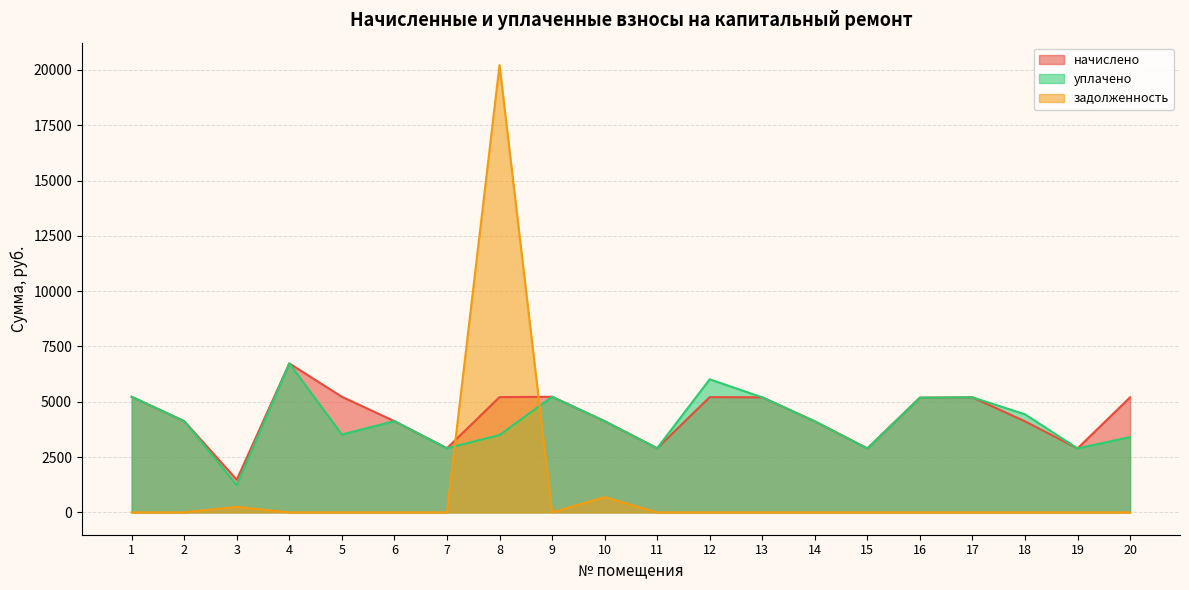

Is the value of уплачено at 8 greater than the value of задолженность at 10?

Yes